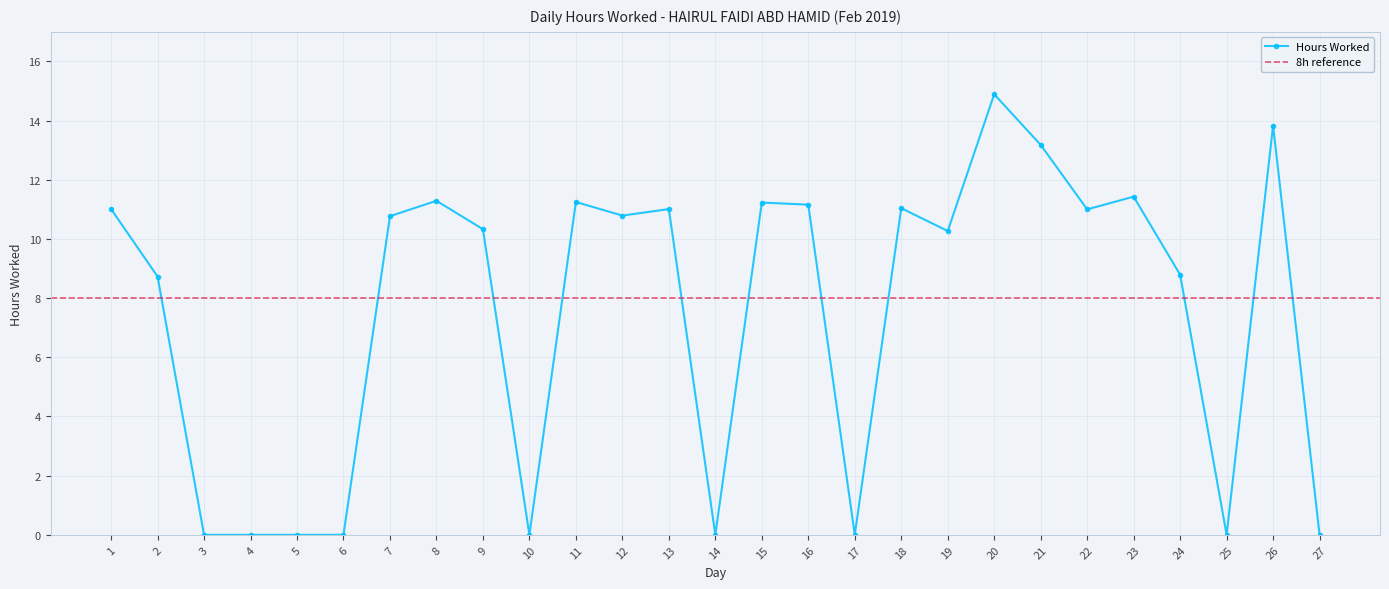

How many data points in Hours Worked are less than 10?

11